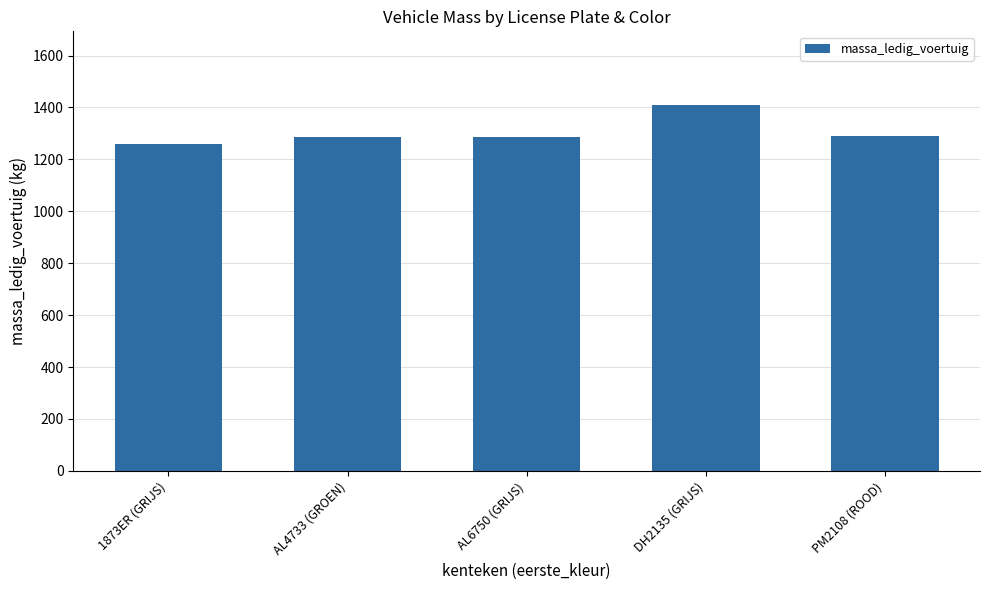

How many bars are there in total?

5